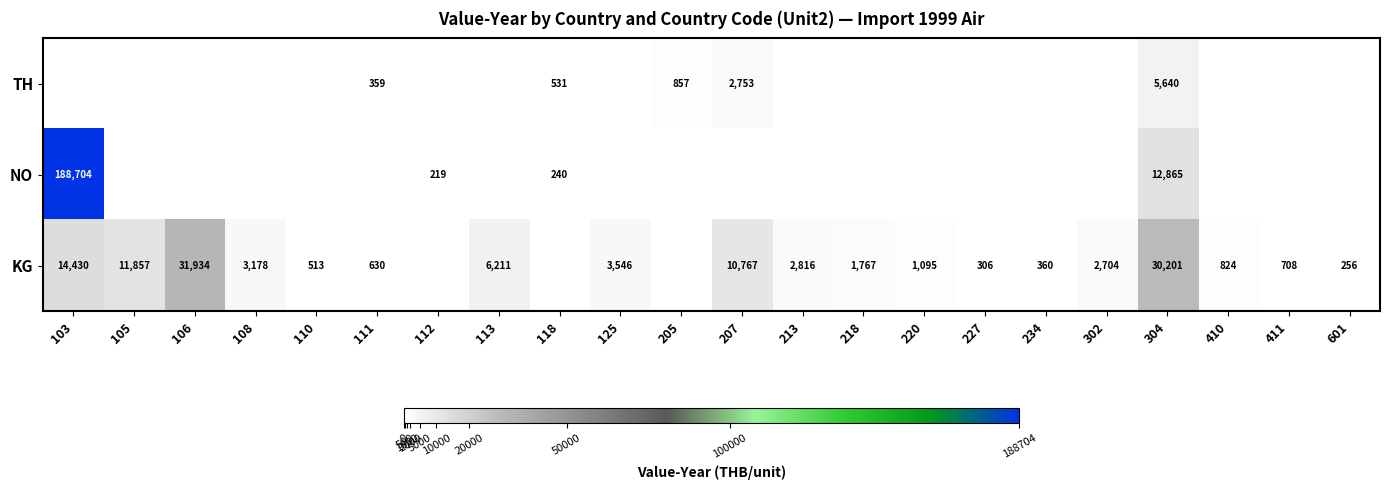

The value of KG at 106 is 11441. True or false?

False